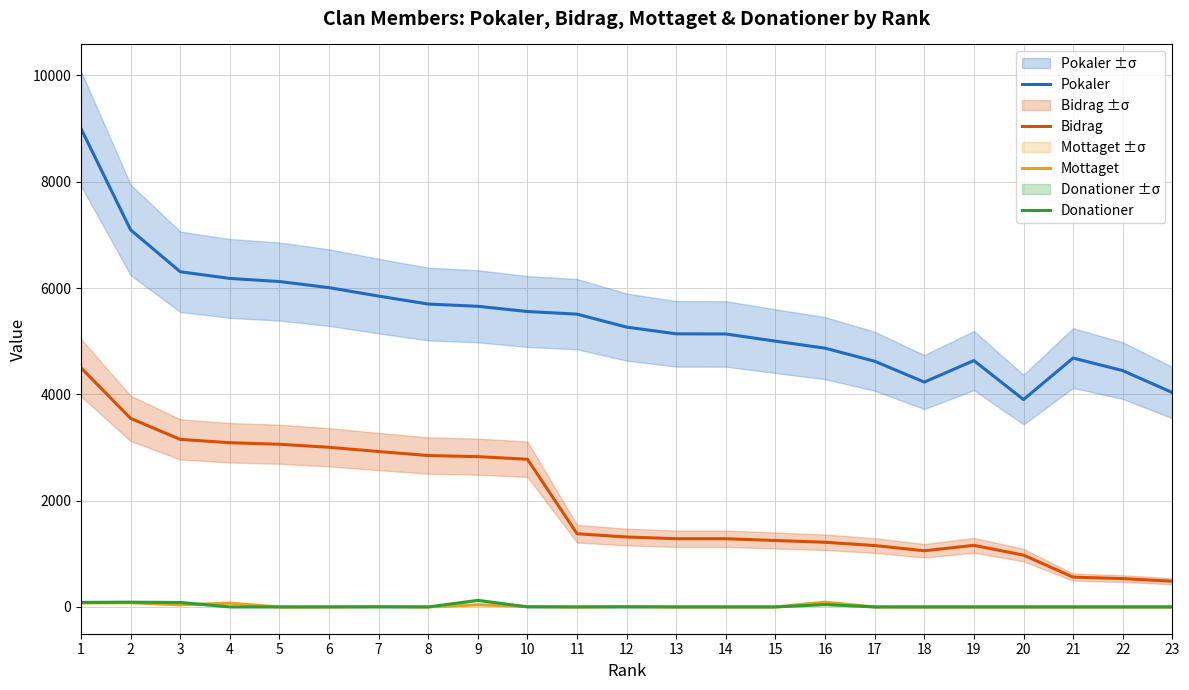

What is the sum of all Pokaler values?

124952